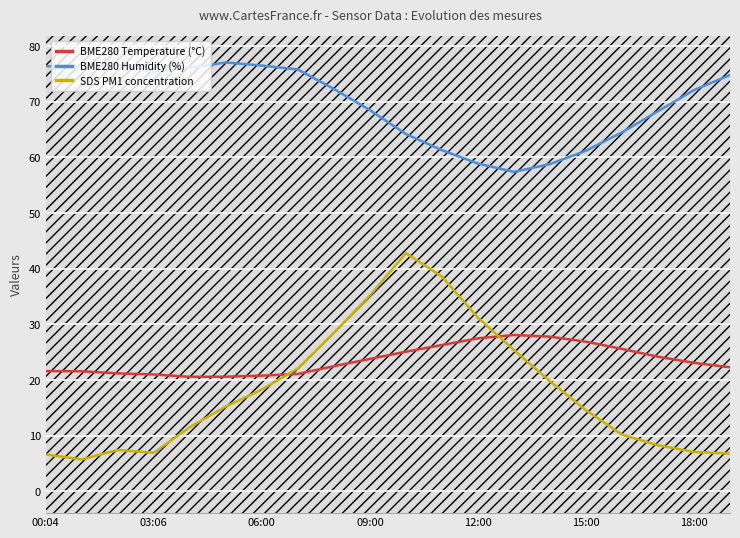

Which series ends up on top after the final intersection of BME280 Temperature (°C) and SDS PM1 concentration?

BME280 Temperature (°C)